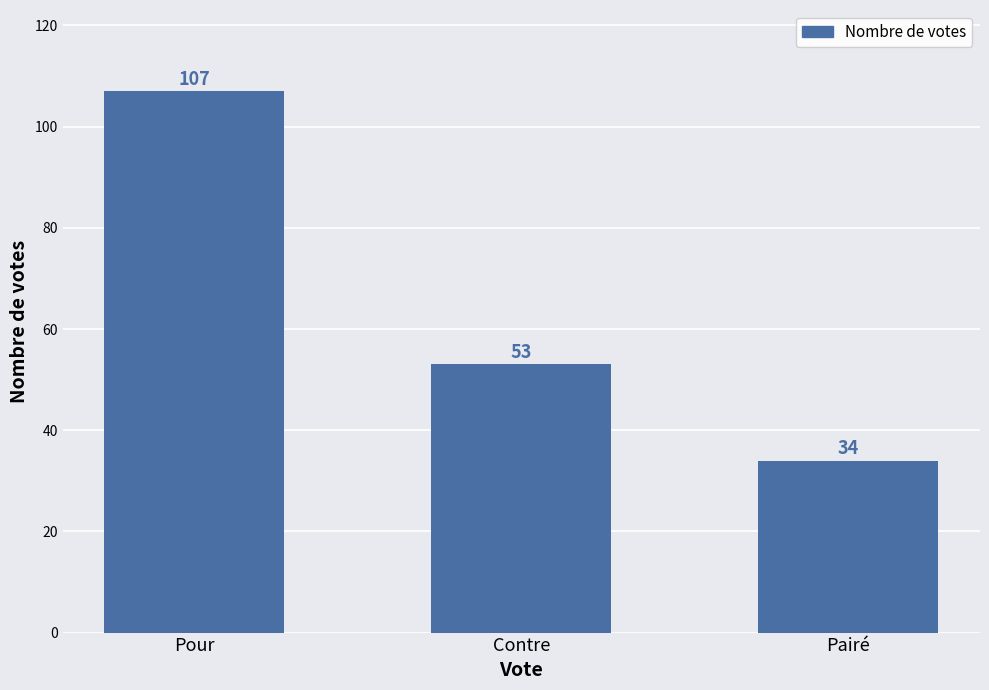

Rank the categories by value from lowest to highest.

Pairé, Contre, Pour